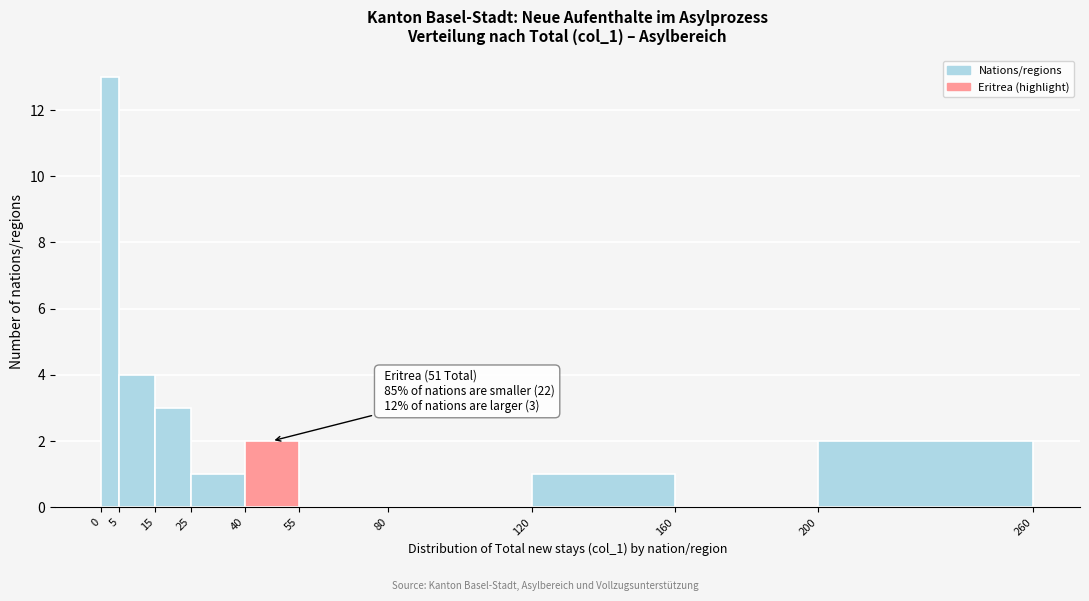

Which range on the x-axis has the tallest bar?

0 to 5